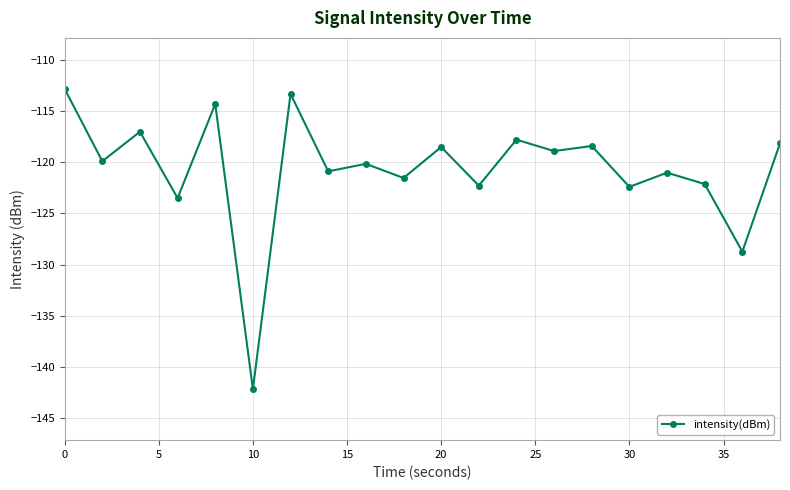

True or false: there are more than 1 points higher than both neighbors.

True